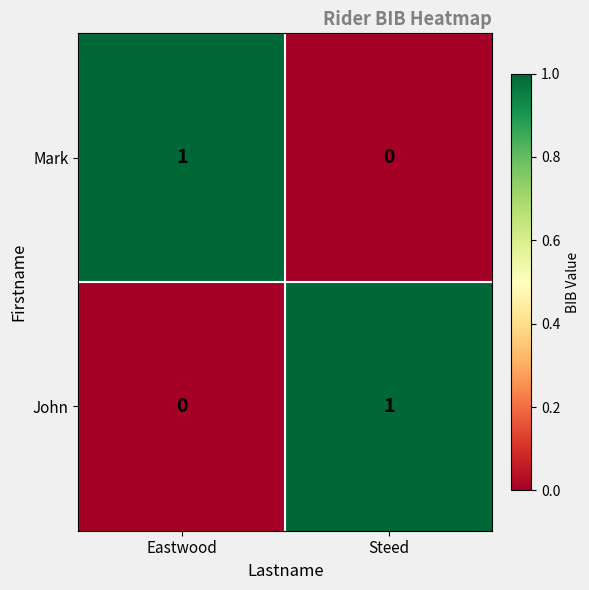

The John series shows 1 at Steed. True or false?

True